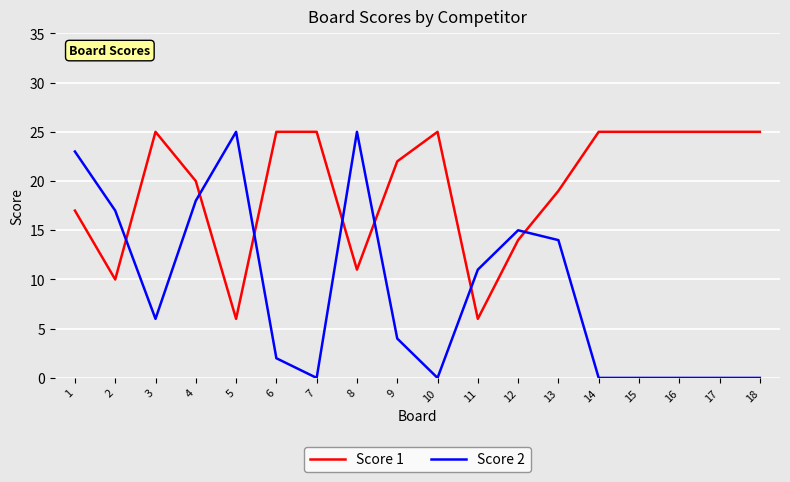

What is the total value across all series at 8?

36